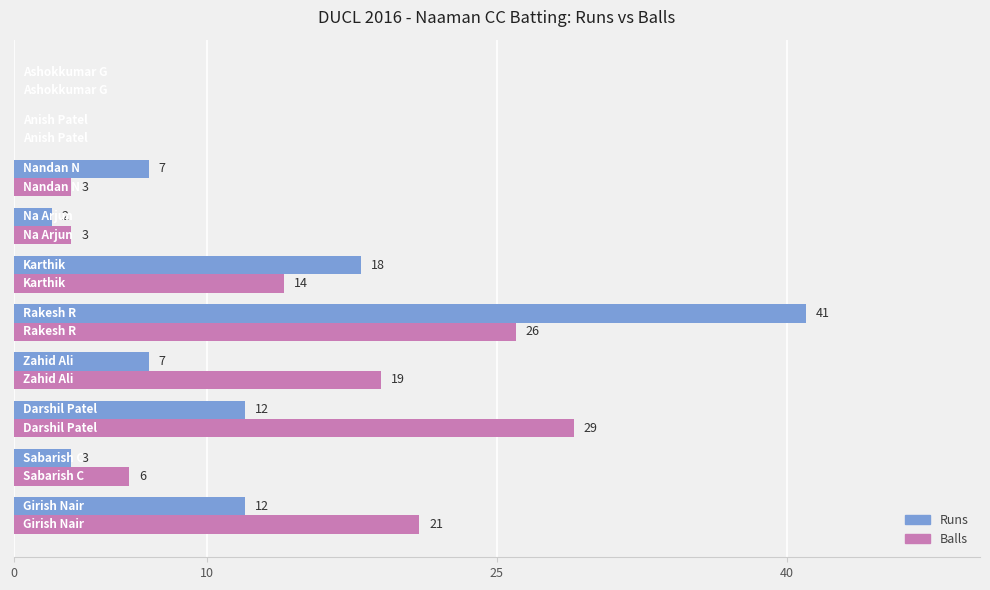

What is the maximum value shown in the chart?

41